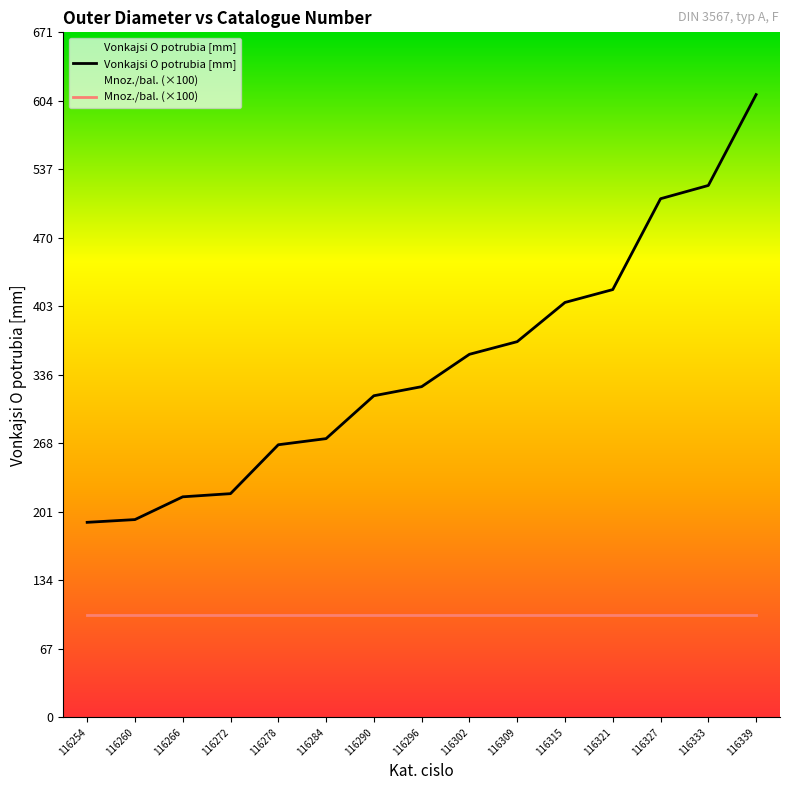

Where is the data nearest to the value 400?

116315